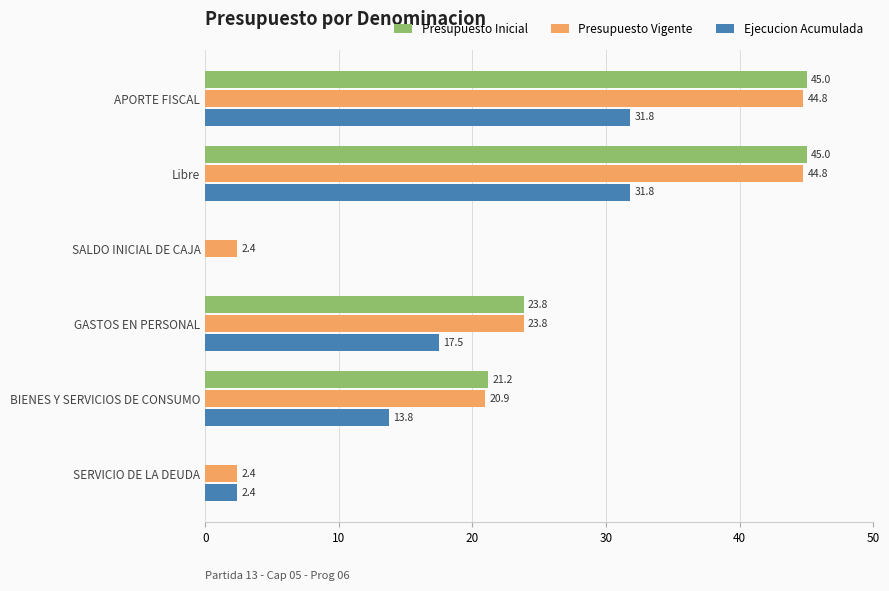

What is the sum of all Presupuesto Inicial values?

135.0